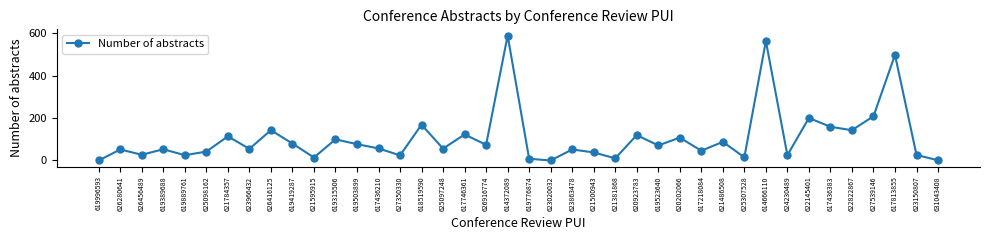

How many lines are shown in the chart?

1